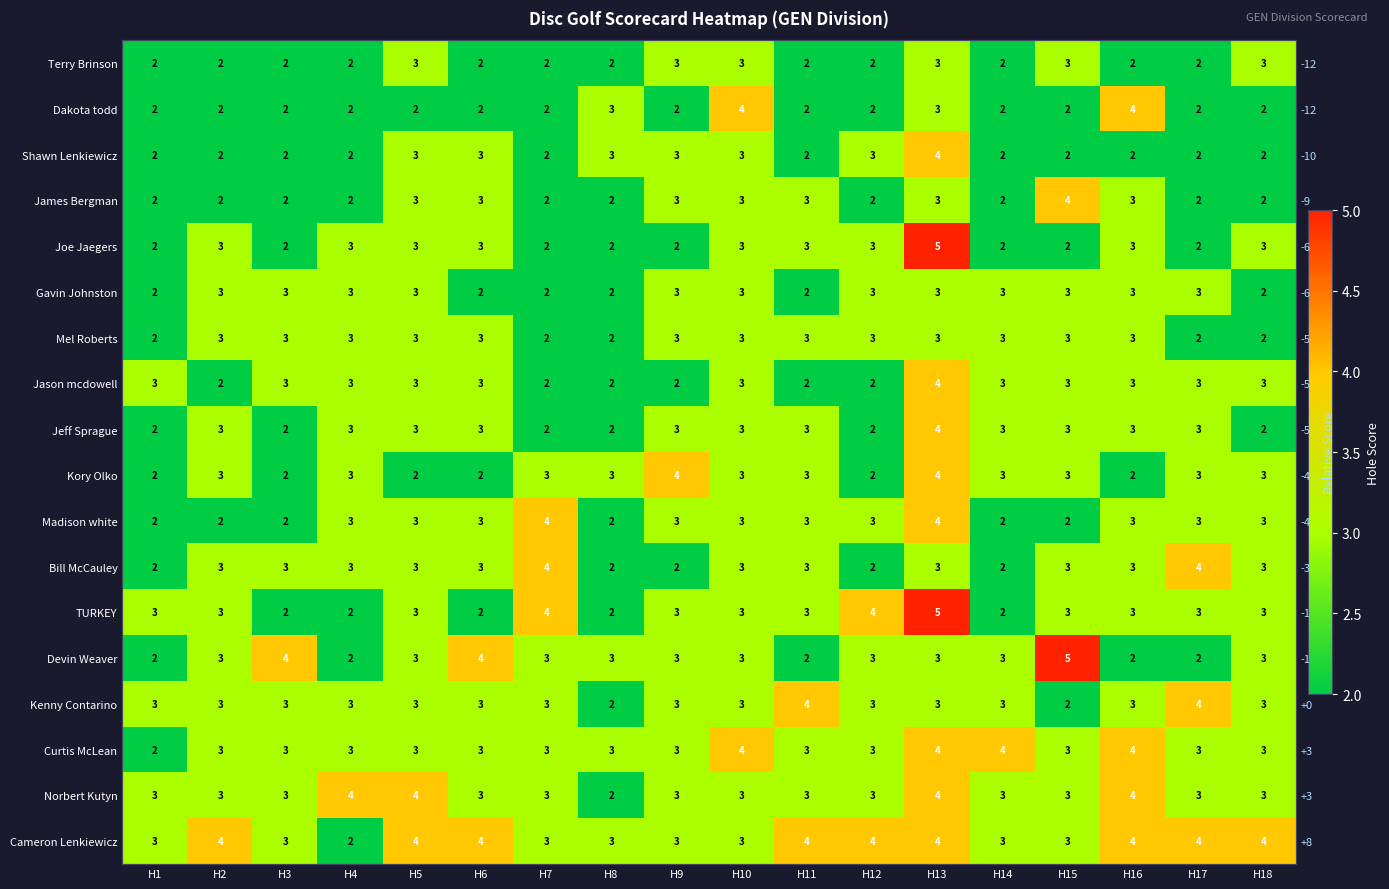

How many distinct data groups are displayed?

18